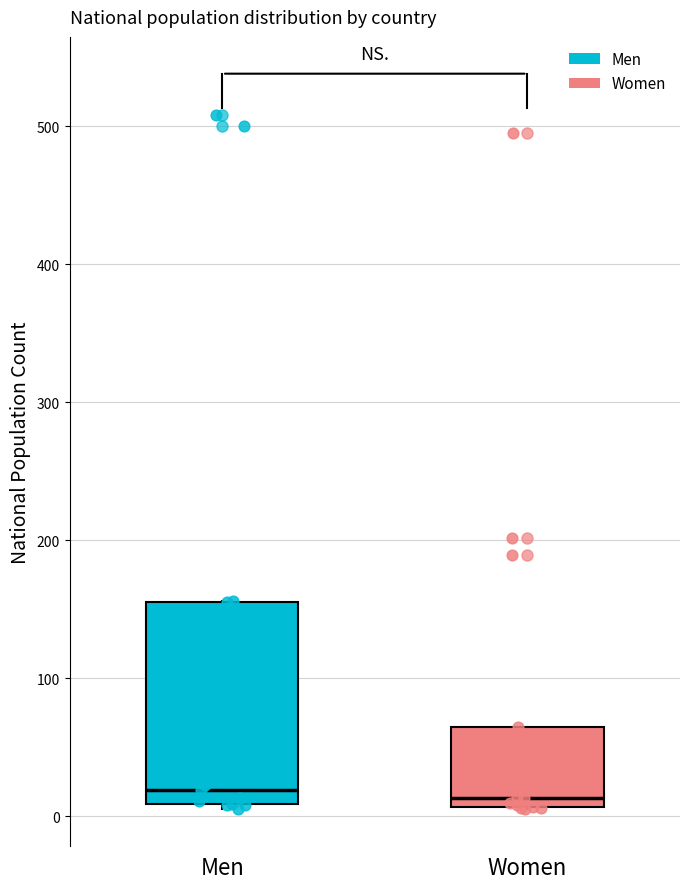

Comparing the boxes themselves (not the whiskers), which one is the tallest?

Men